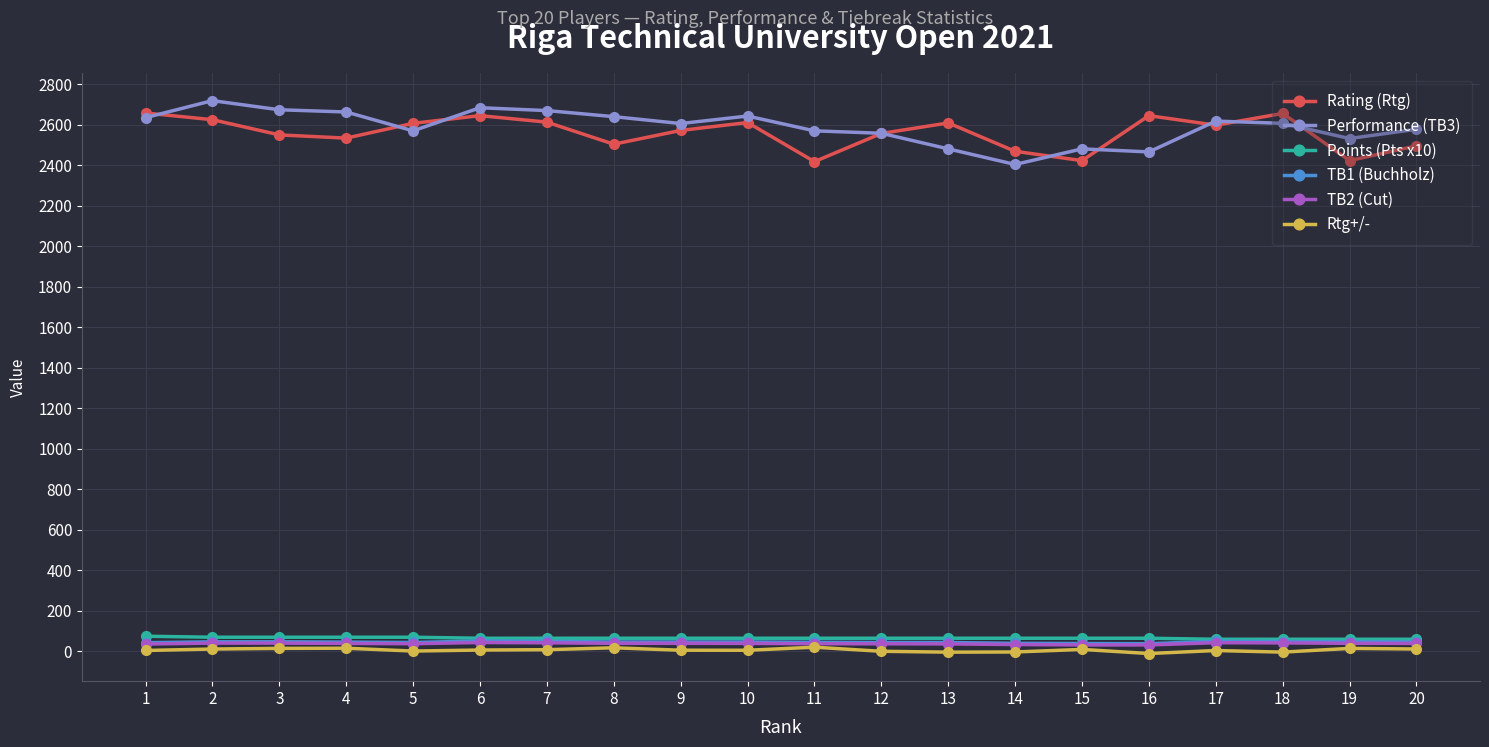

Is the value of Rating (Rtg) at 10 greater than the value of Rtg+/- at 5?

Yes